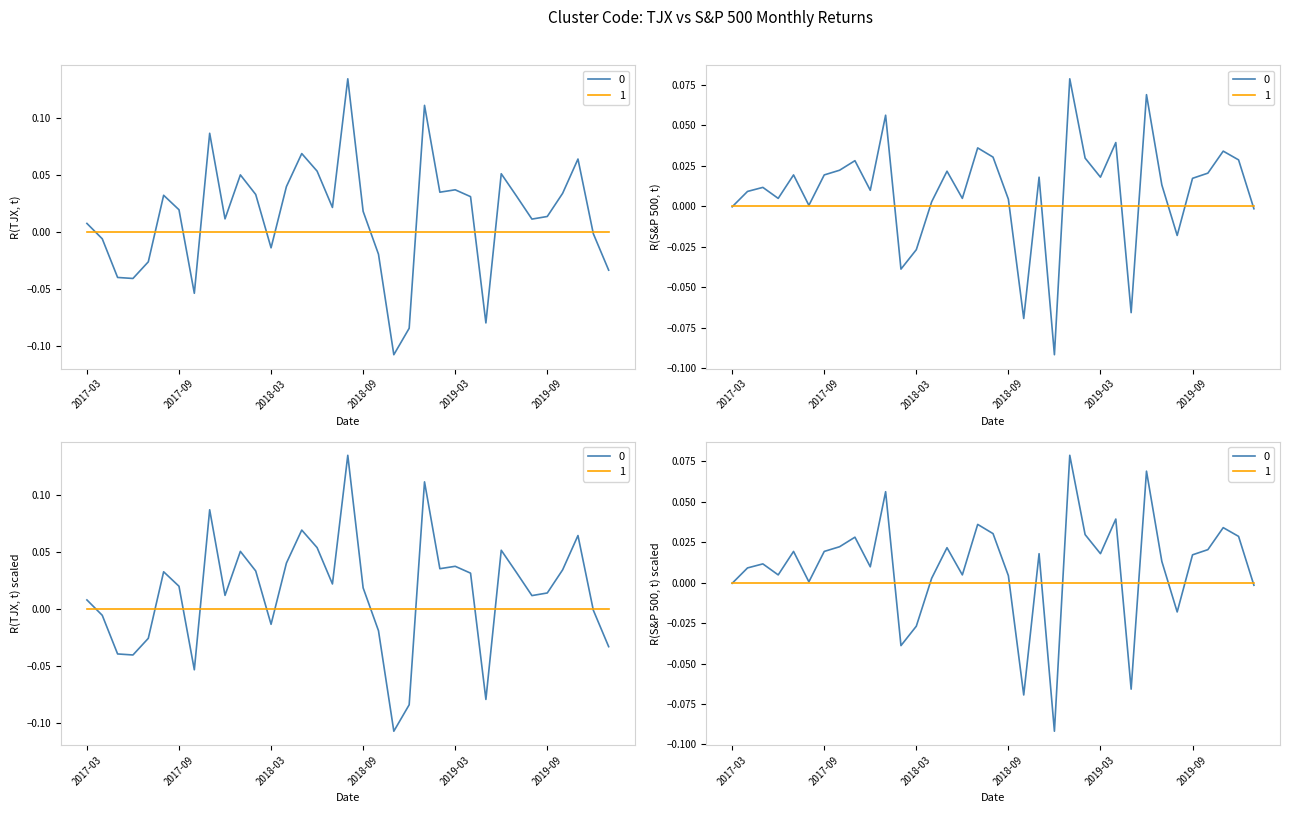

How many interior local peaks does the R(S&P 500, t) series have?

11